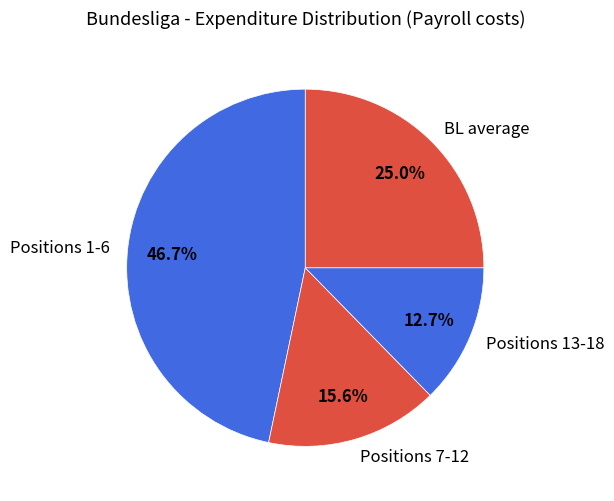

Does any single category account for the majority?

No